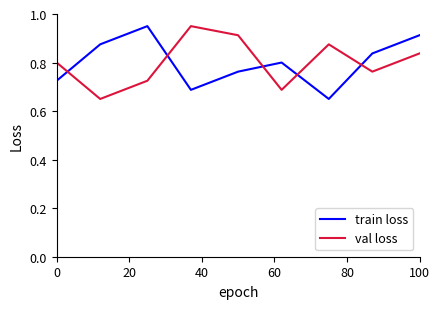

How many intersections are there between val loss and train loss?

5